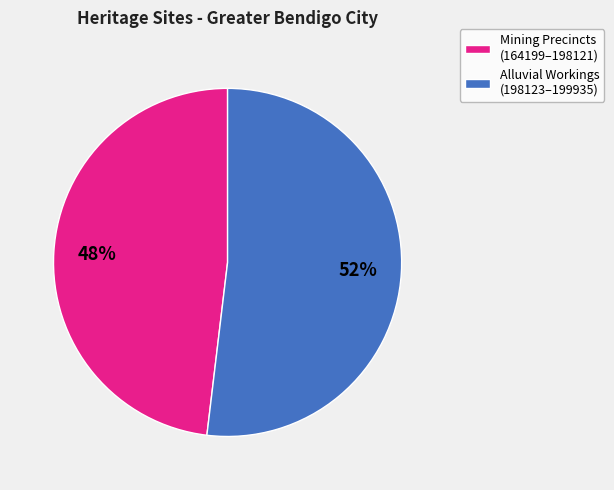

Rank the categories by value from lowest to highest.

Mining Precincts (164199–198121), Alluvial Workings (198123–199935)